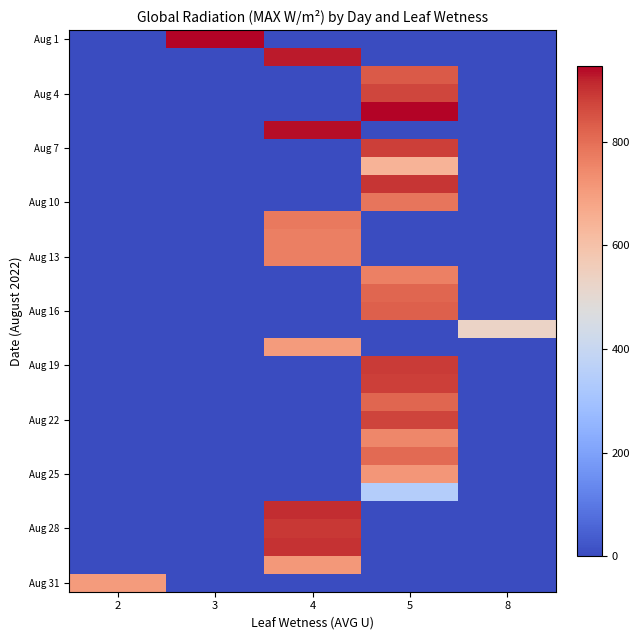

Which series changed the most between 2 and 8?

Aug 31